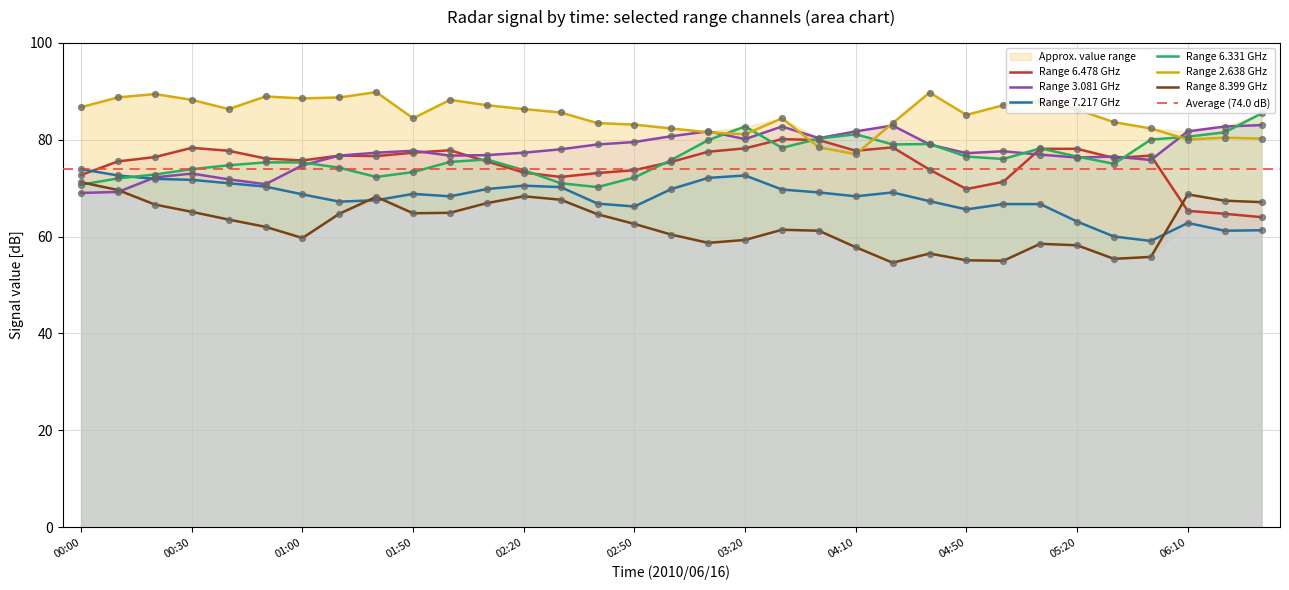

At which category is the sum across all series the highest?

2010/06/16 03:50